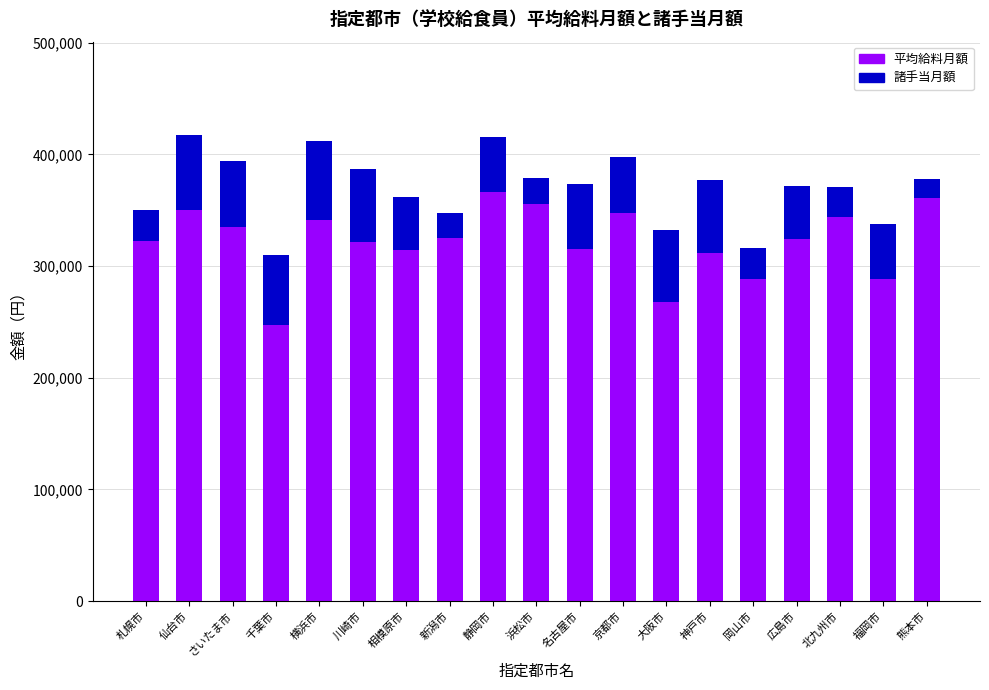

True or false: 平均給料月額 has a value of 355300 at 浜松市.

True